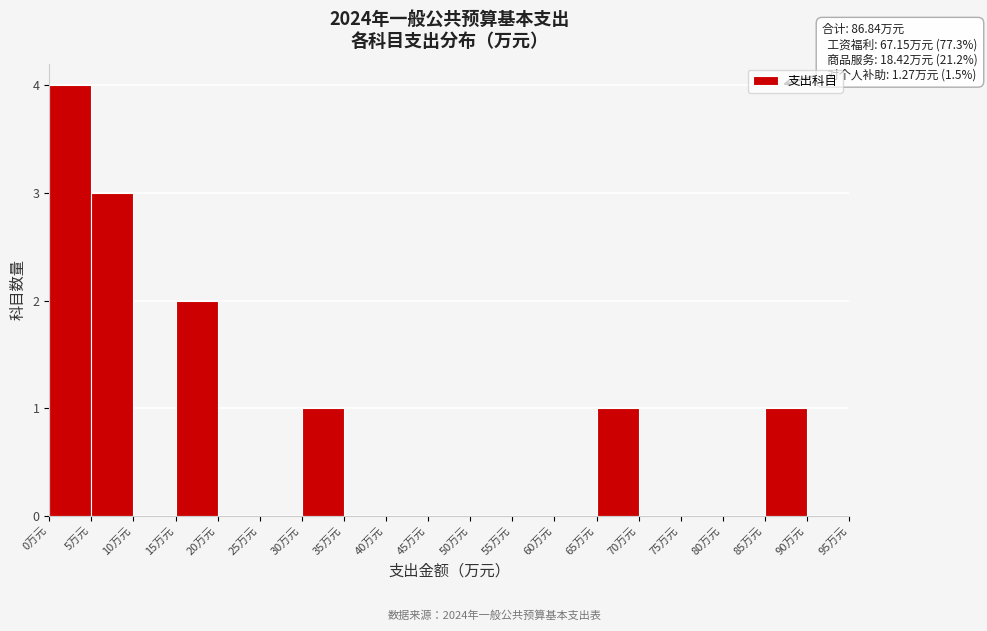

Over which range of the x-axis is the bar tallest?

0 to 5